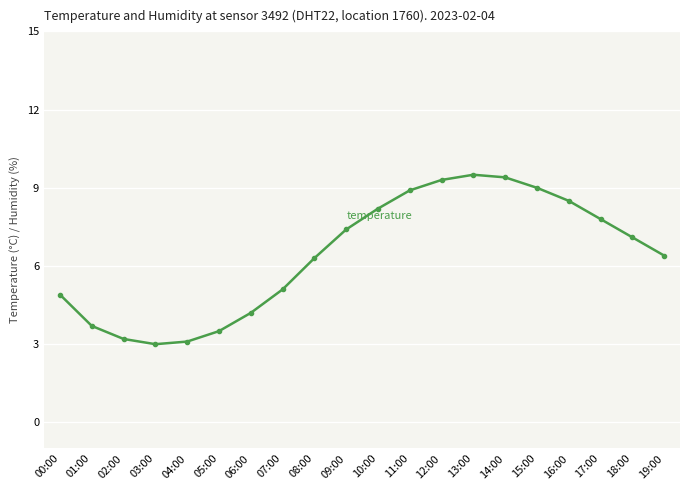

True or false: temperature has a value of 2.7 at 19:00.

False